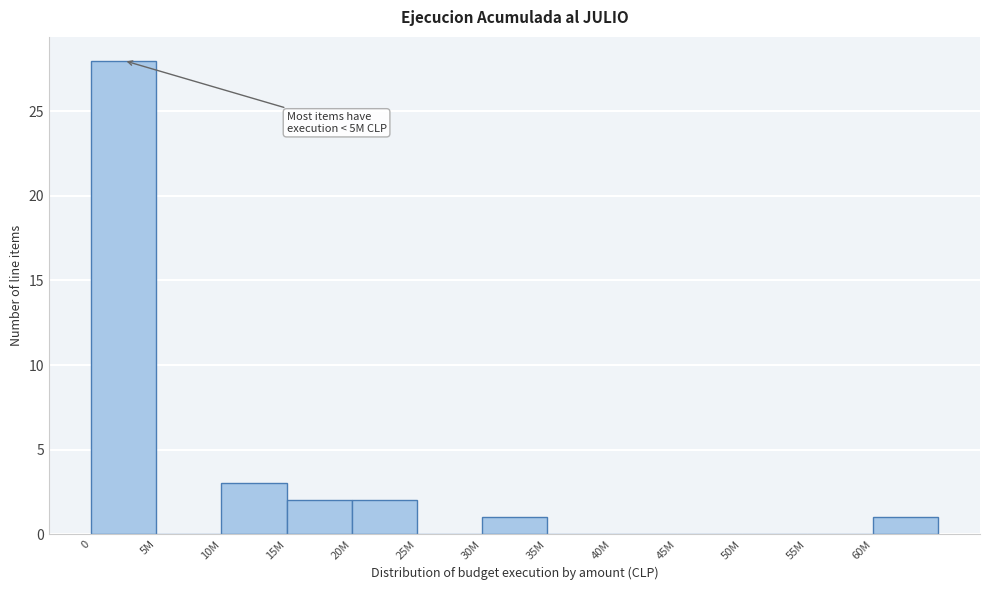

Reading left to right, what are all the values shown in this chart?

0=28	5M=0	10M=3	15M=2	20M=2	25M=0	30M=1	35M=0	40M=0	45M=0	50M=0	55M=0	60M=1